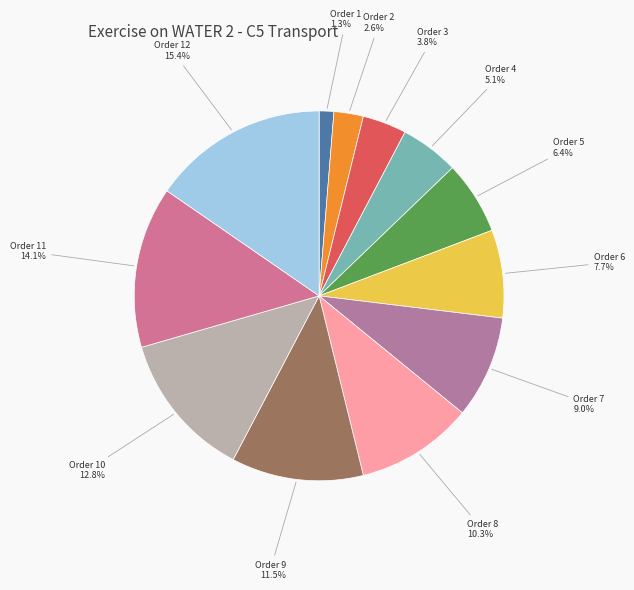

Count the number of slices in the pie.

12